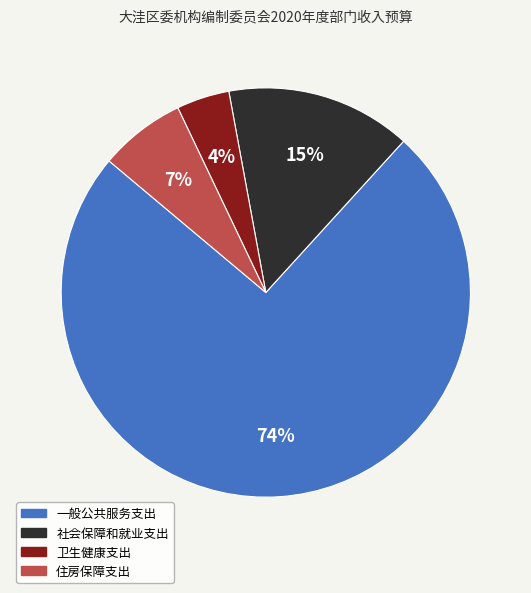

How many slices are in this pie chart?

4